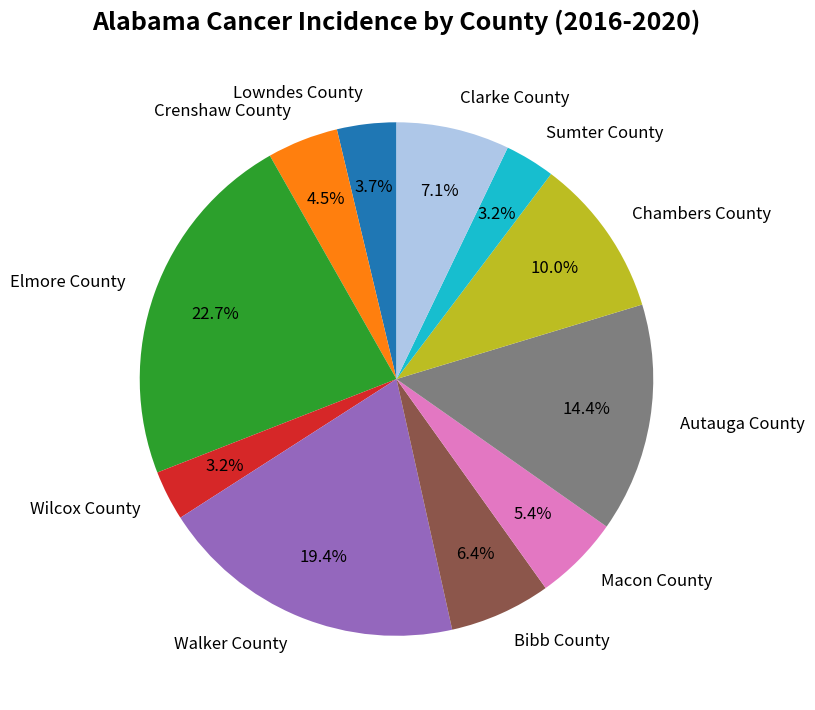

Combined, do Wilcox County and Clarke County account for over 50%?

No